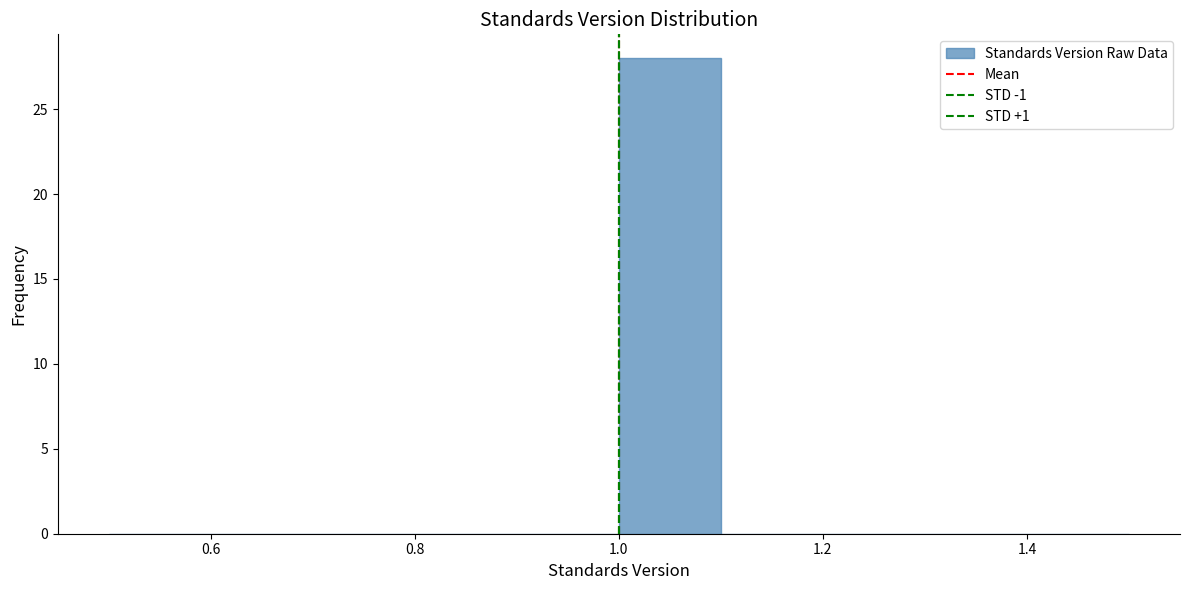

What is the height of the bar covering 1.0 to 1.1 on the x-axis? The values are not printed on the chart, so give them approximately, as read against the axis.

28